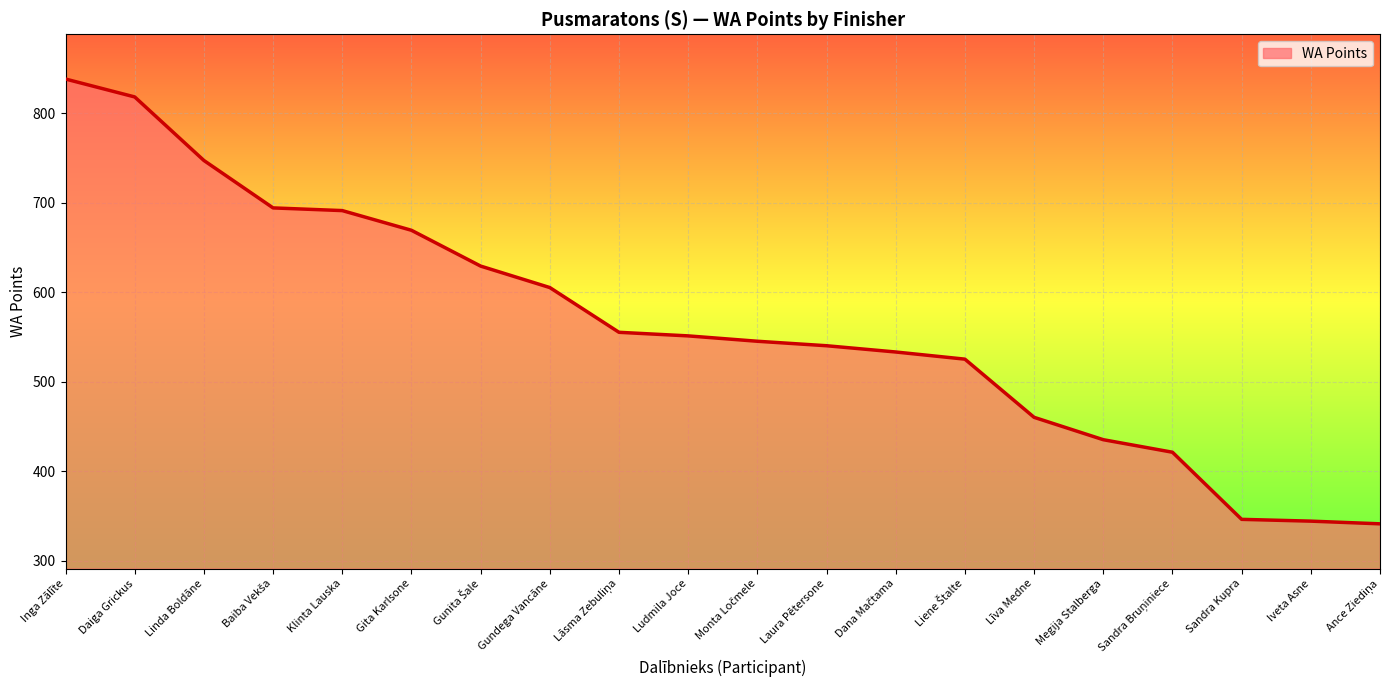

Where is the data nearest to the value 589?

Gundega Vancāne